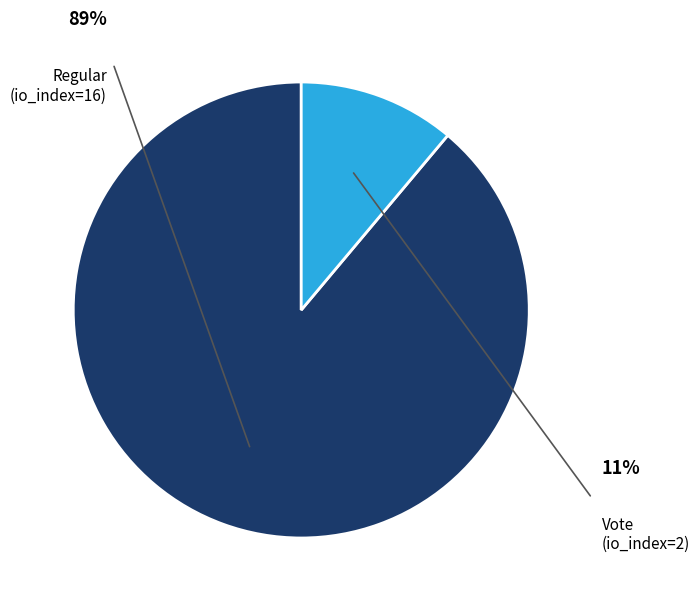

True or false: Vote (io_index=2) accounts for 11% of the total.

True